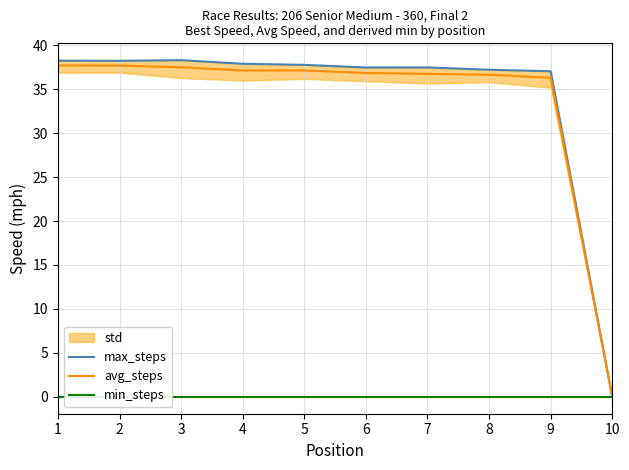

What is the difference between the avg_steps values at 5 and 8?

0.5